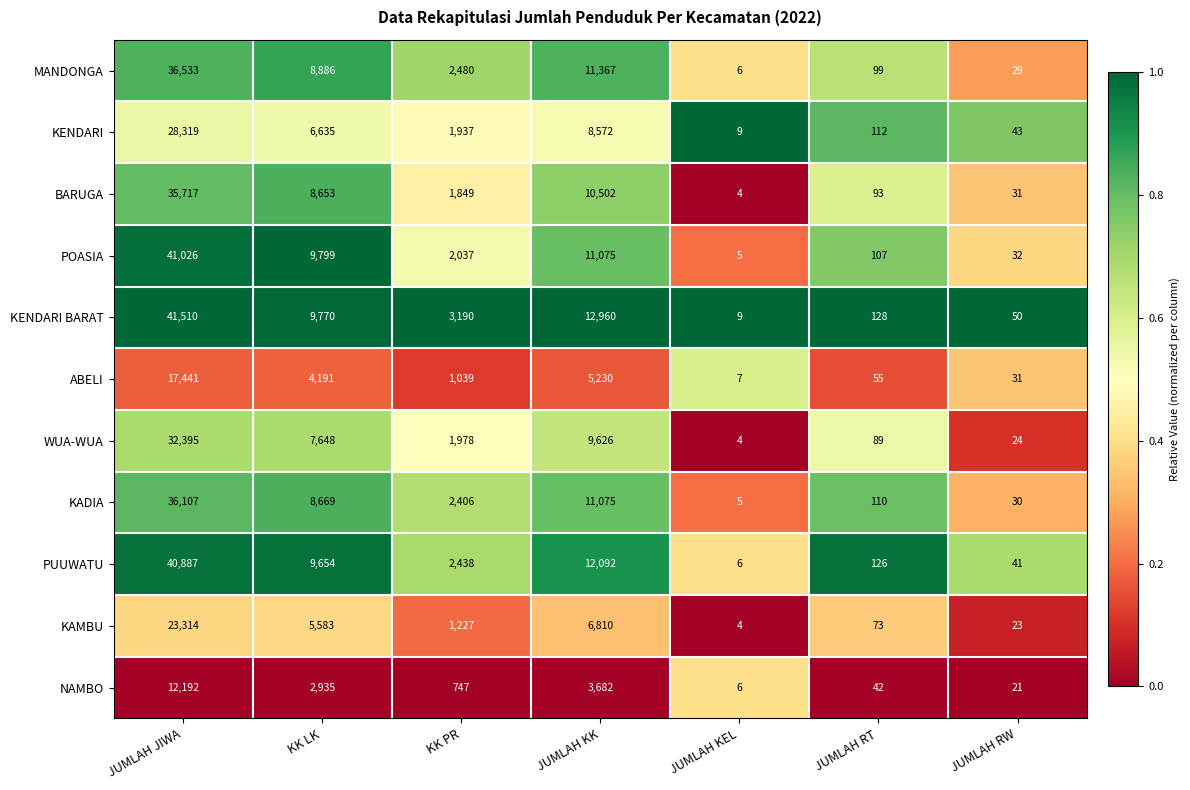

At which label is WUA-WUA closest to 16199?

JUMLAH KK